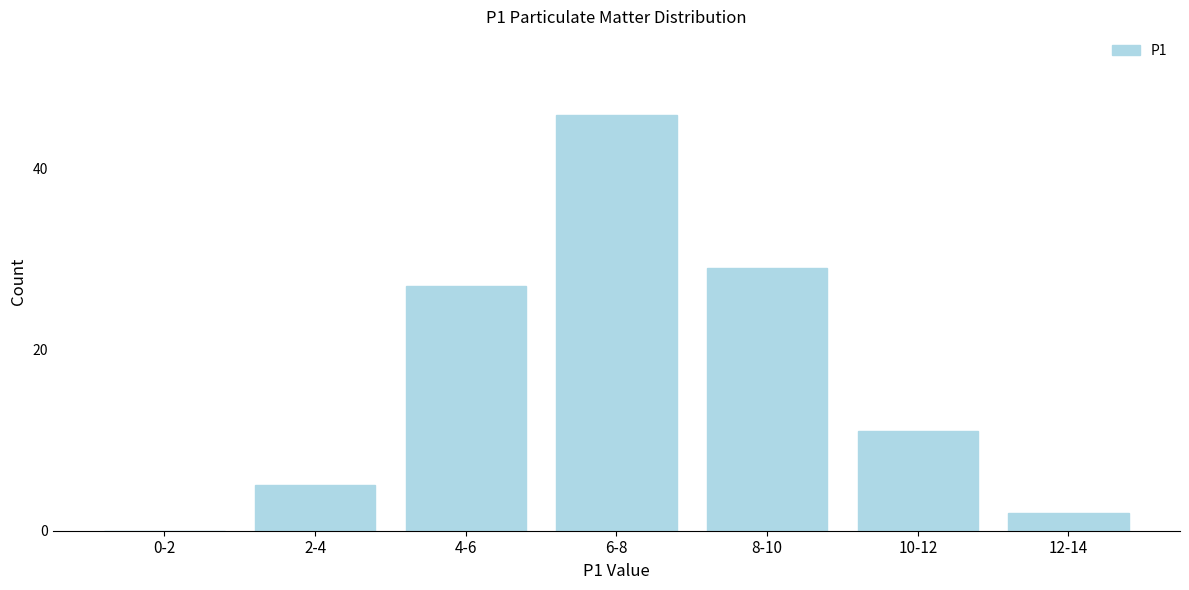

Reading right to left, transcribe all the data shown in this chart.

12-14=2	10-12=11	8-10=29	6-8=46	4-6=27	2-4=5	0-2=0